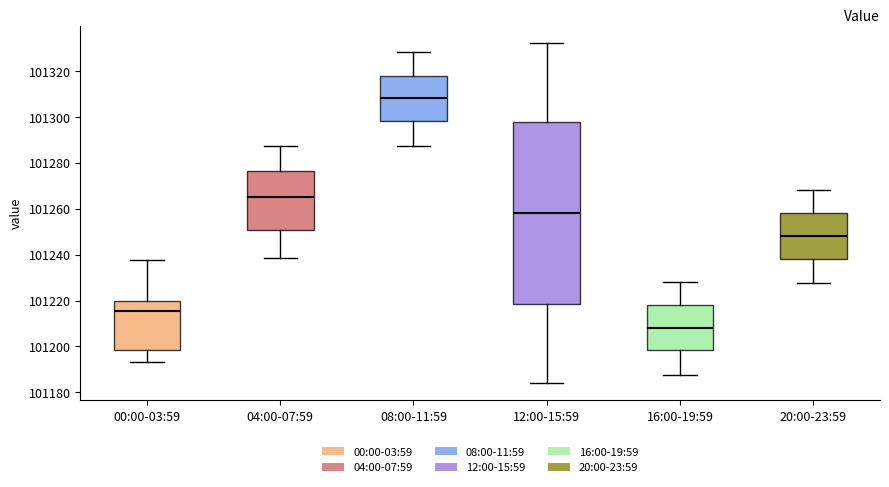

Which box is the tallest, from its lower edge to its upper edge?

12:00-15:59